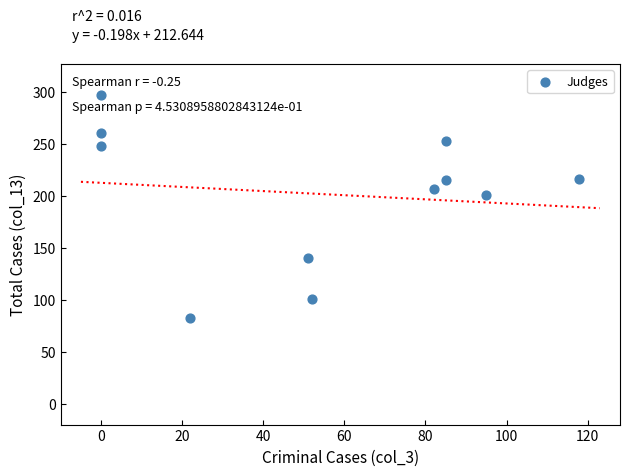

What is the average Y value?

202